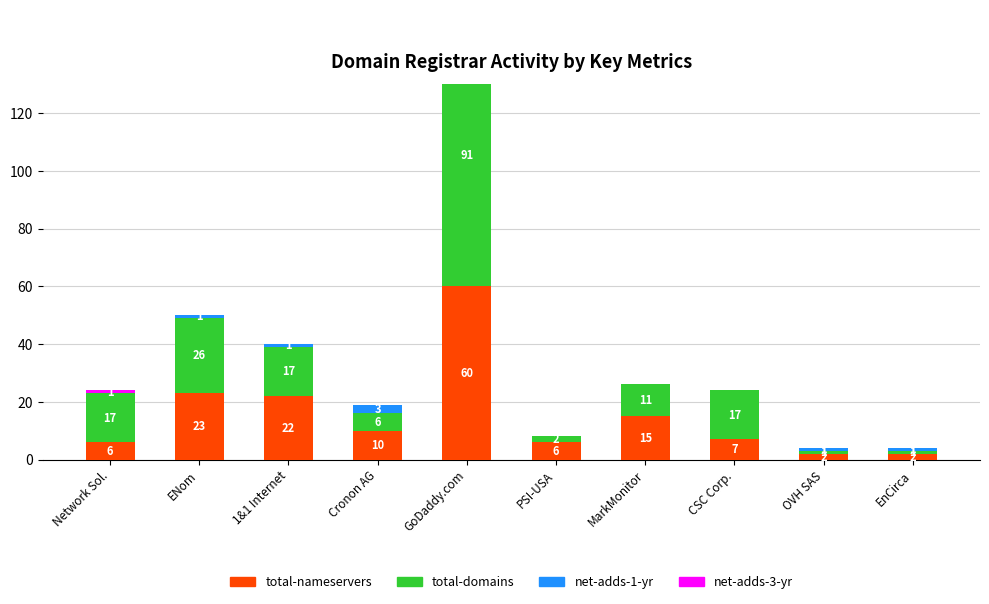

What is the difference between the highest and lowest values at EnCirca?

2